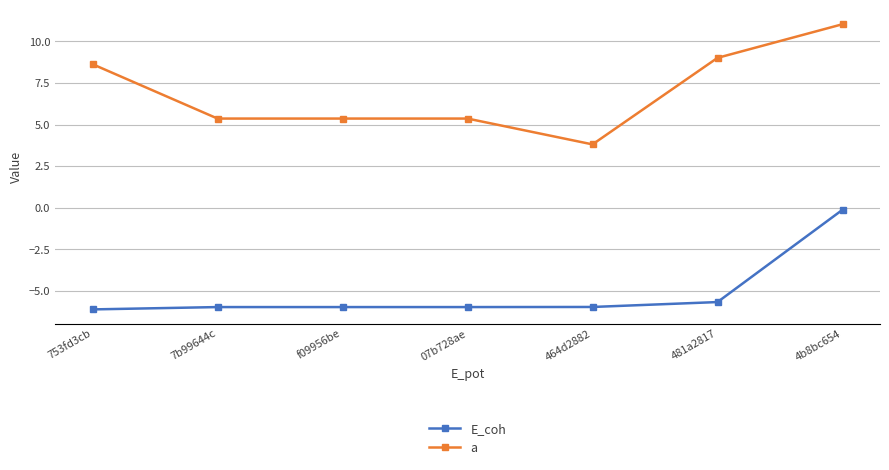

Is it true that E_coh equals -0.1 at 4b8bc654?

True